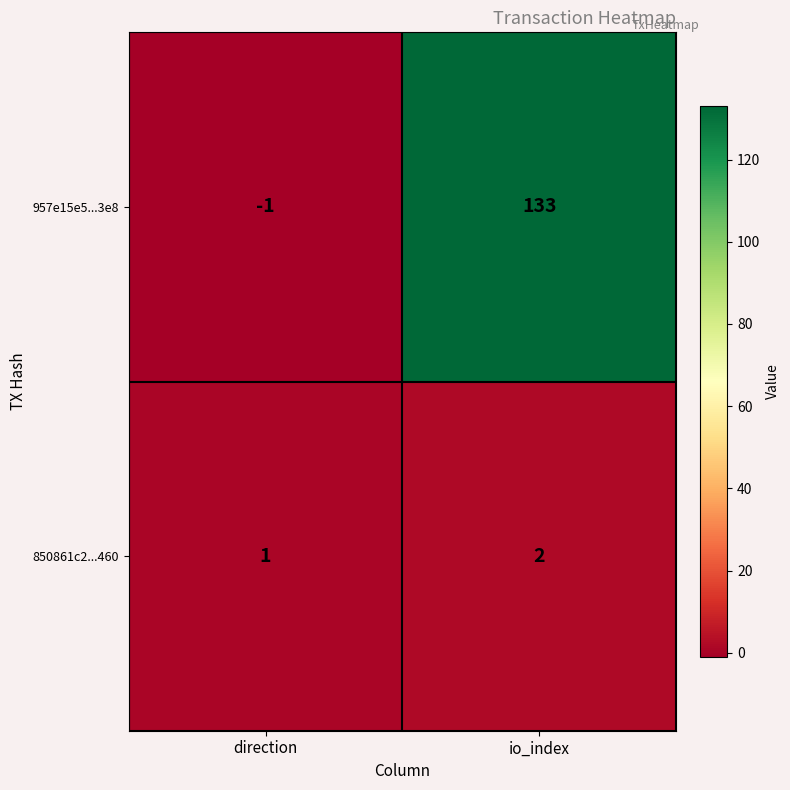

Rank the series by their average value, from lowest to highest.

850861c2...460, 957e15e5...3e8